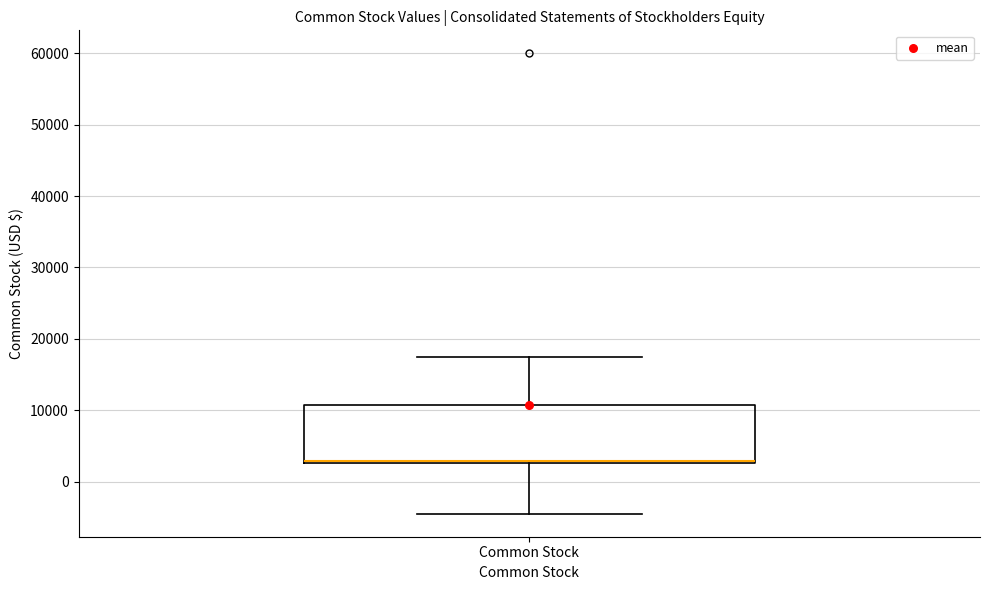

Read this box plot against the y-axis: the position of the median line, the range covered by the box, and the ends of both whiskers. The values are not printed on the chart, so give them approximately, as read against the axis.

median 3000 (drawn on the box's lower edge), box 3000 to 11000, whiskers -4000 to 18000